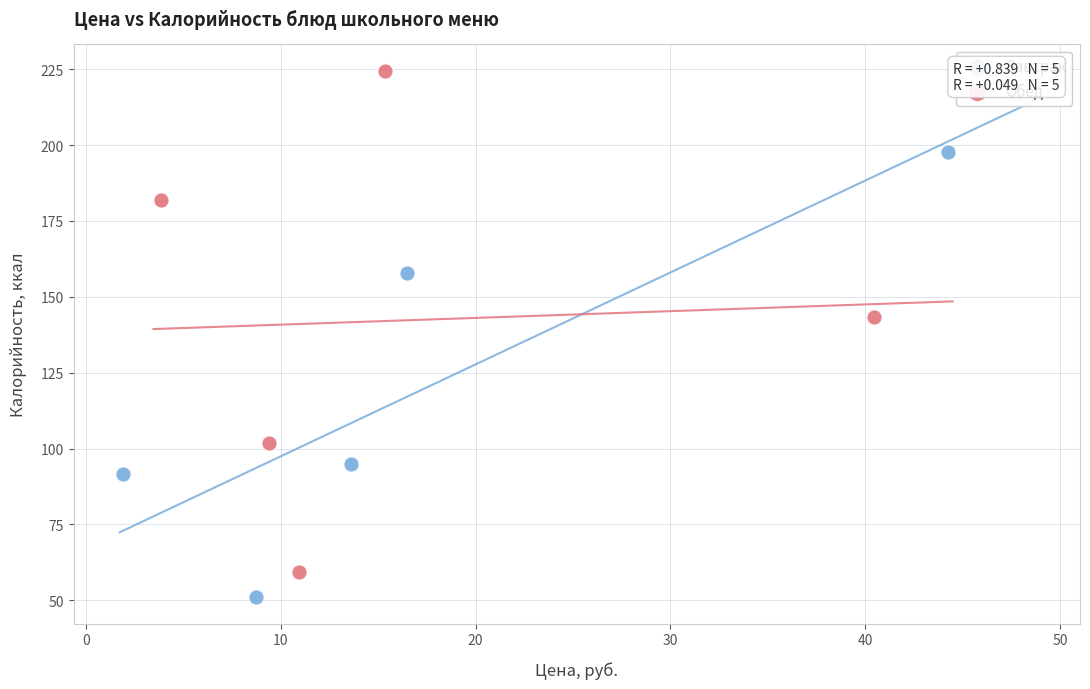

What are all the series names shown in the legend?

Завтрак, Обед